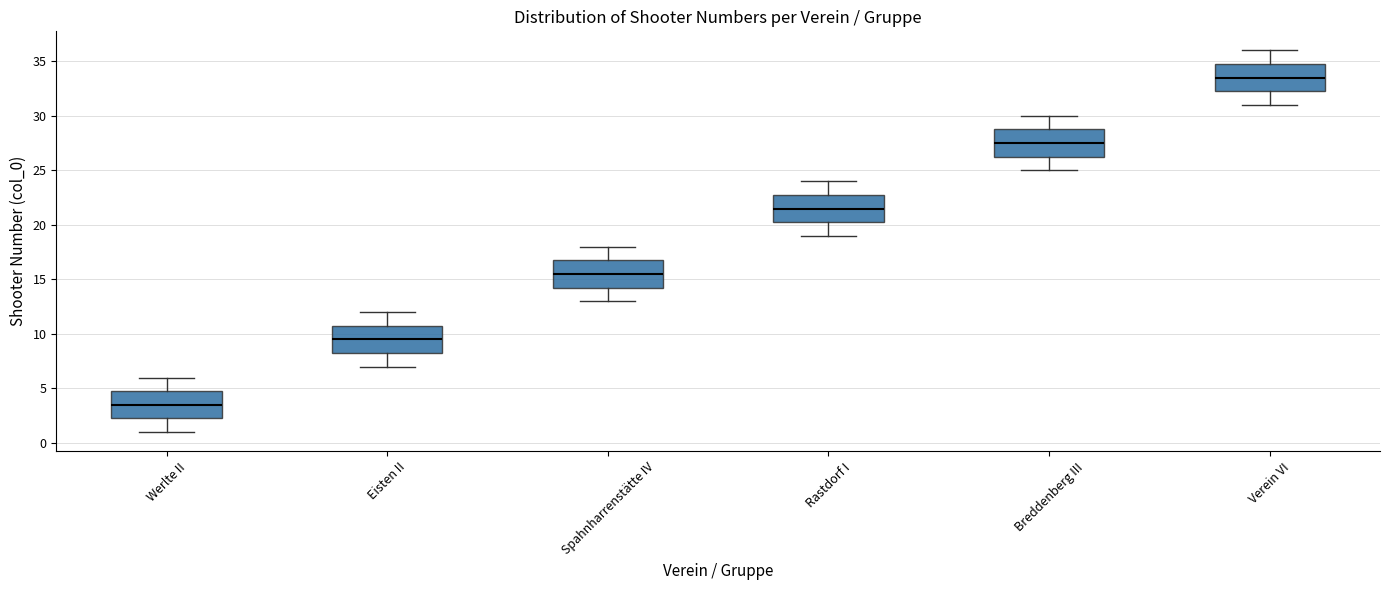

Which box's median line is the lowest?

Werlte II